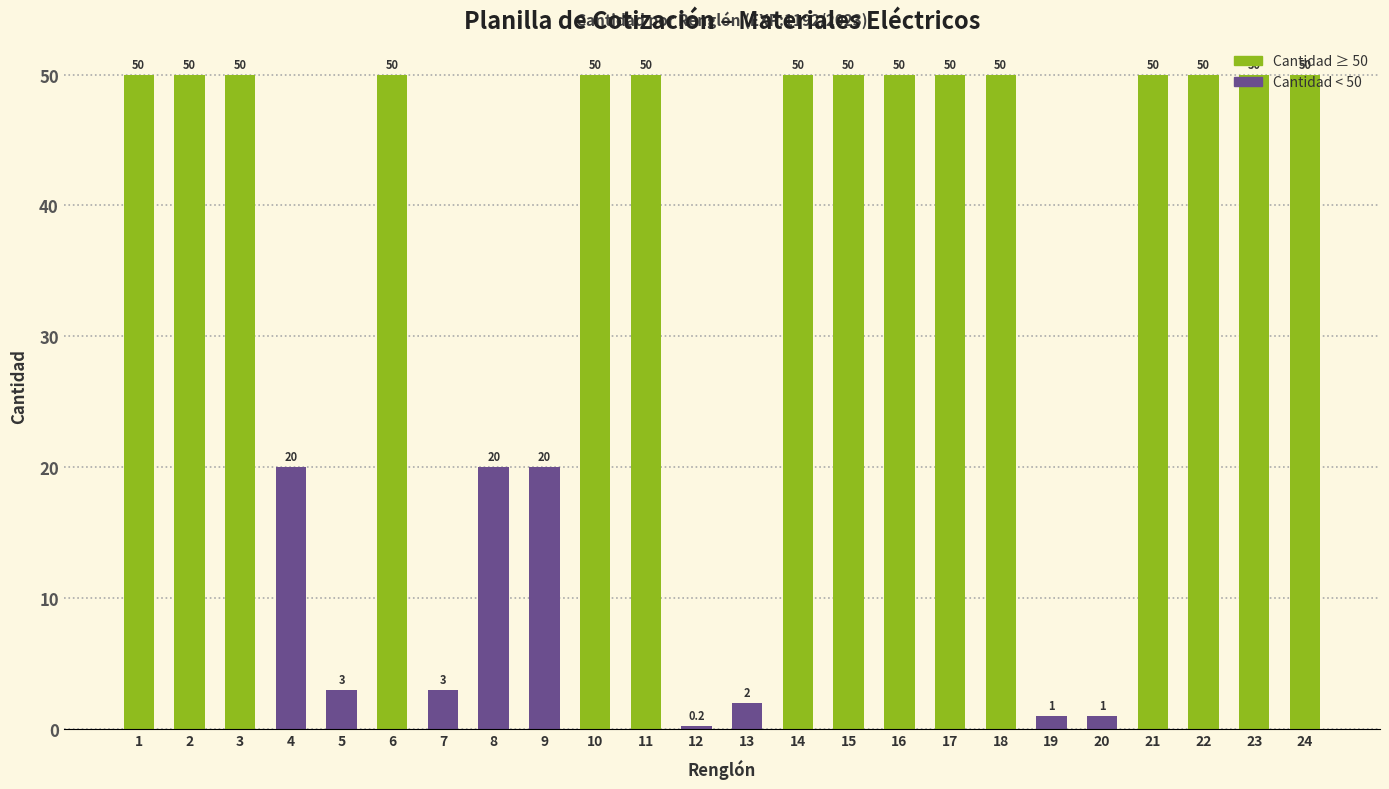

What is the sum of all values?

820.2